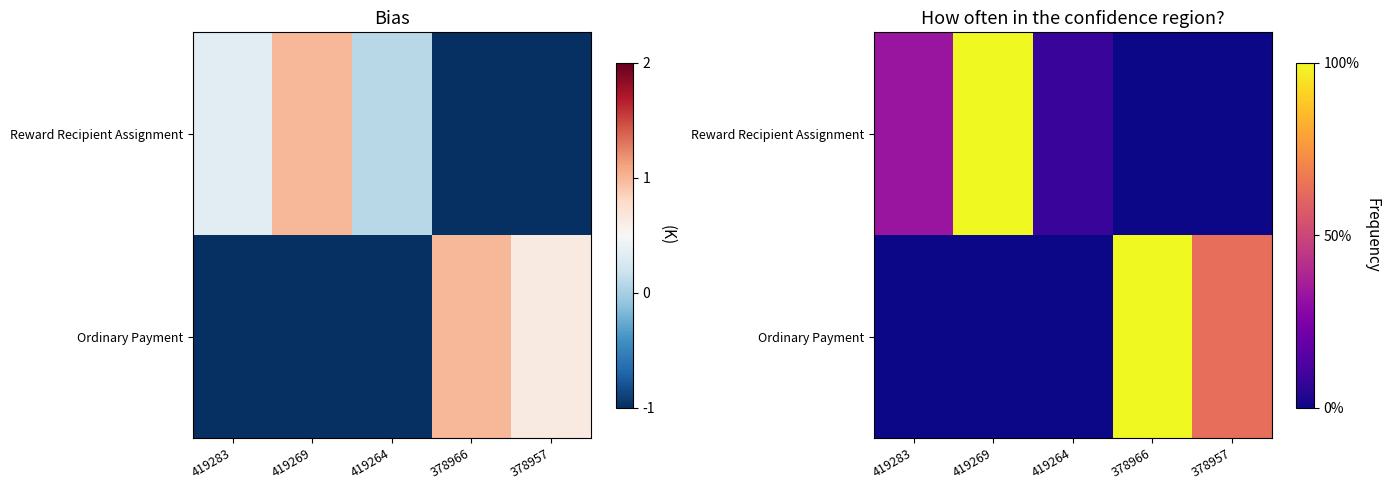

Which category has the highest value across all series?

419269